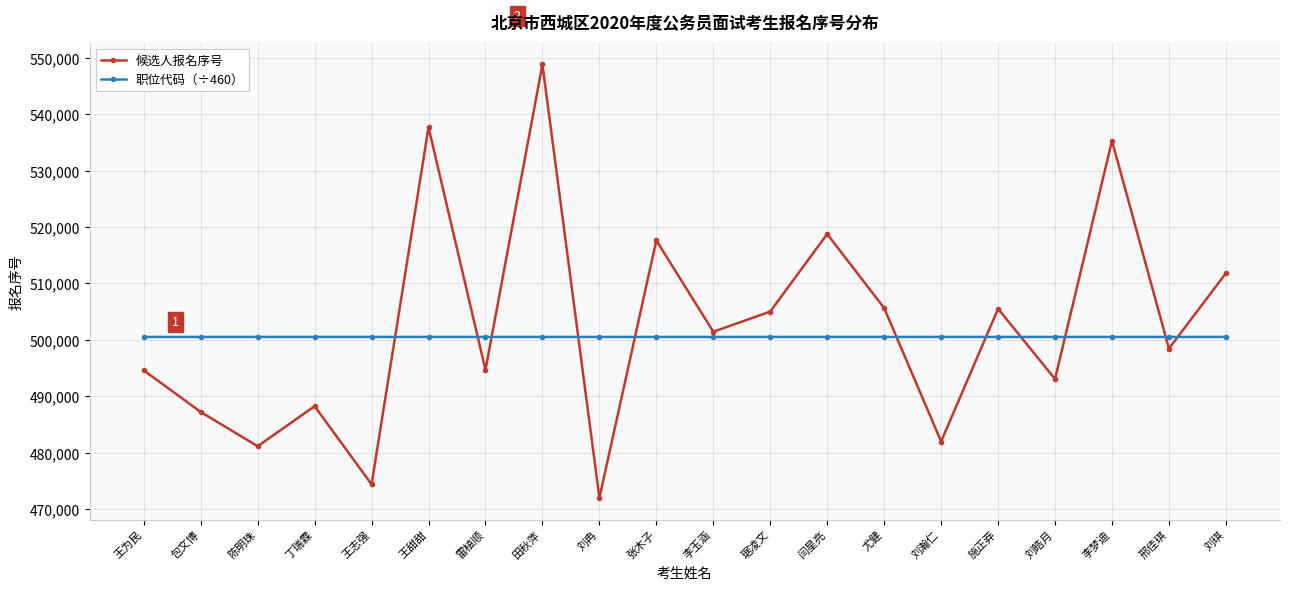

Rank the series by their average value, from lowest to highest.

职位代码（÷460）, 候选人报名序号